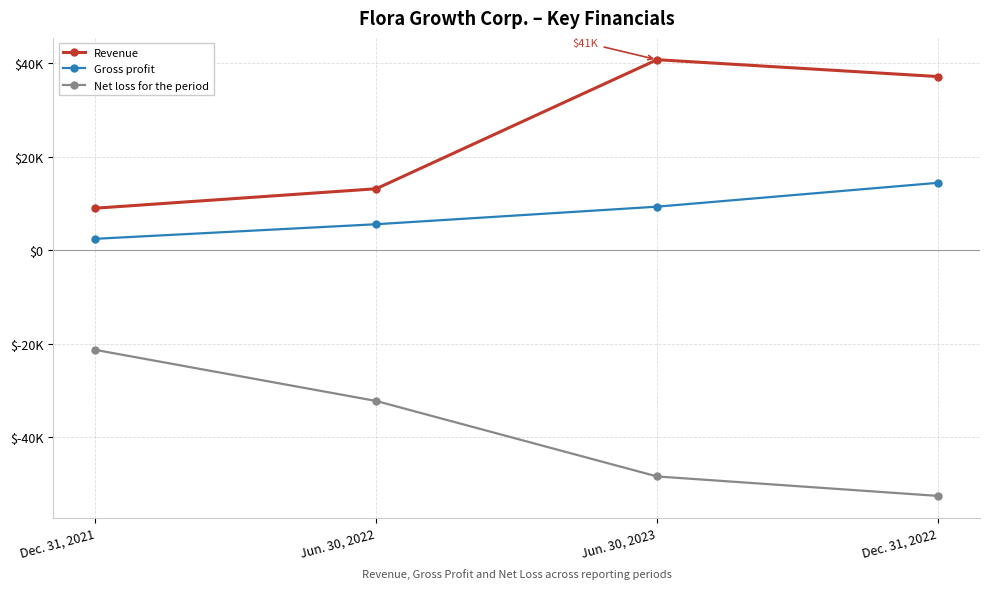

What are all the series names shown in the legend?

Revenue, Gross profit, Net loss for the period